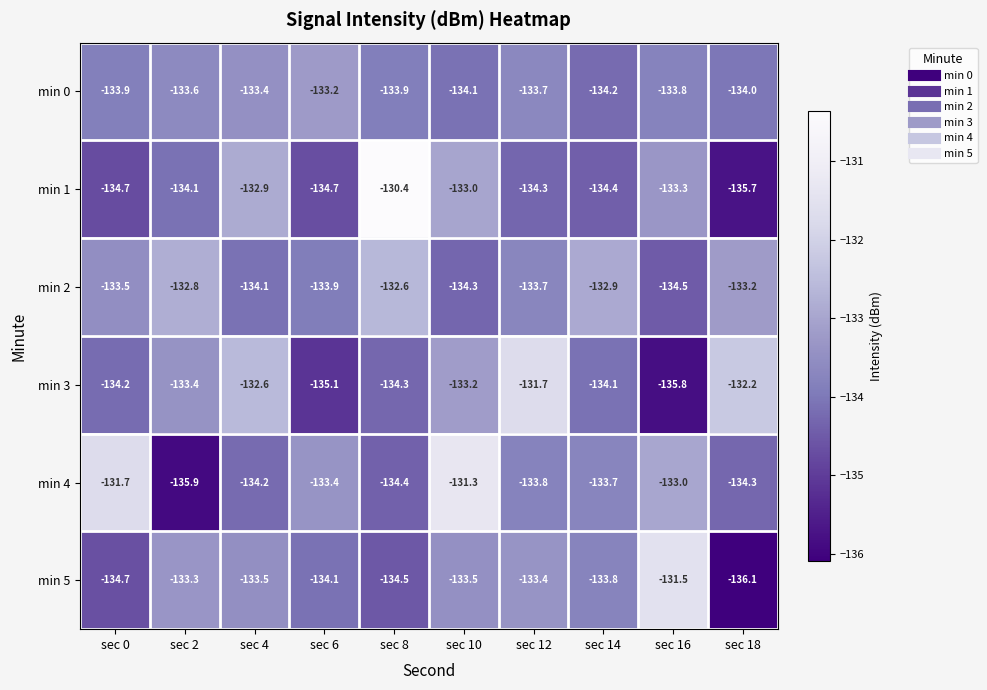

At sec 6, list the series in order from smallest to largest.

min 3, min 1, min 5, min 2, min 4, min 0